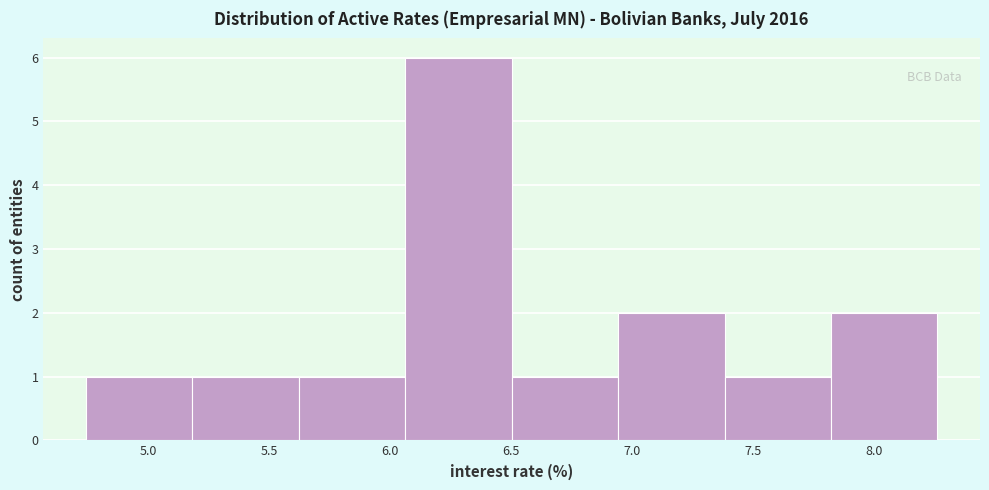

Reading left to right, list every bar in this chart as the range it spans on the x-axis followed by its height. Neither the bar edges nor the heights are printed on the chart, so give them approximately, as read against the axes.

4.75 to 5.20: 1
5.20 to 5.60: 1
5.60 to 6.05: 1
6.05 to 6.50: 6
6.50 to 6.95: 1
6.95 to 7.40: 2
7.40 to 7.80: 1
7.80 to 8.25: 2